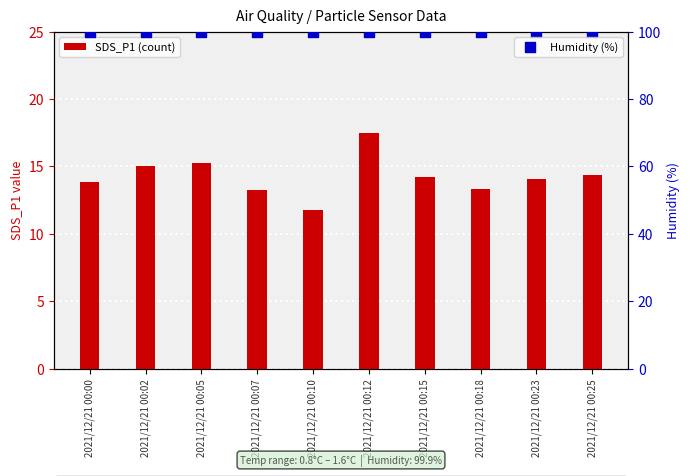

What is the total value across all series at 2021/12/21 00:15?

114.1